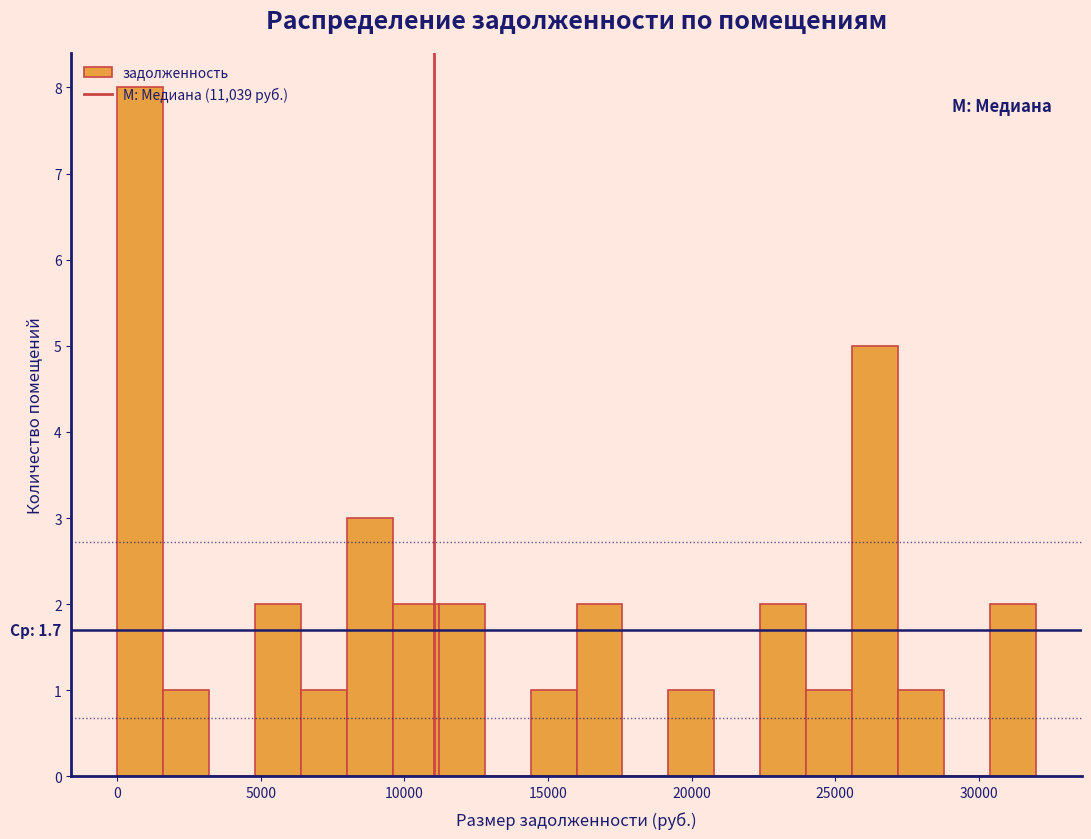

Read against the x-axis, roughly where is the centre of the tallest bar?

1000